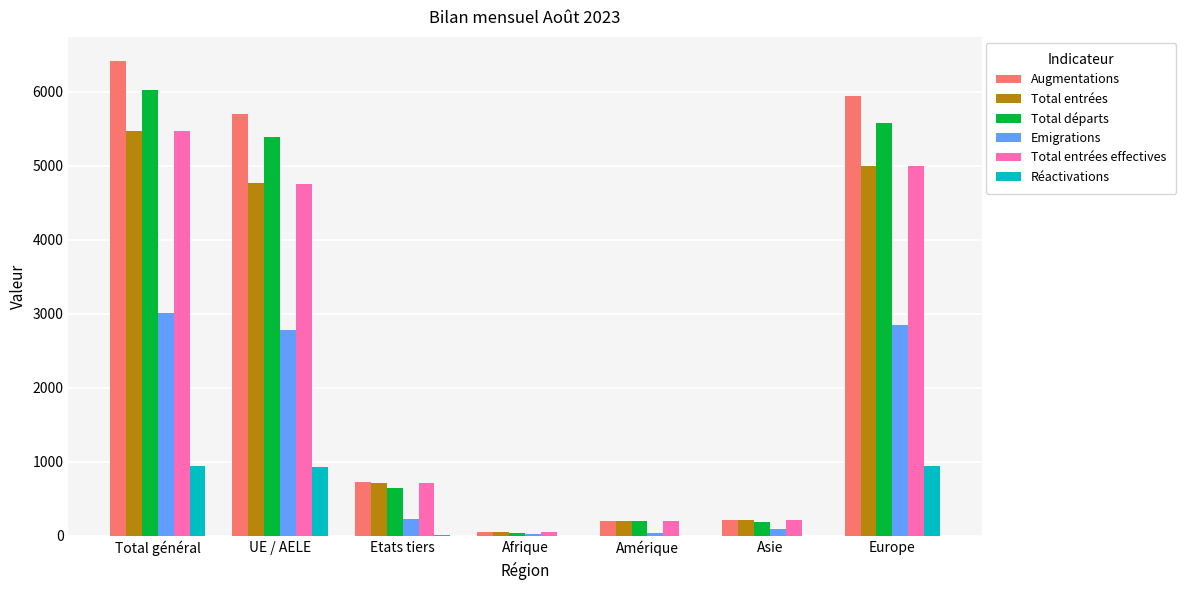

Read the Augmentations value at UE / AELE.

5700